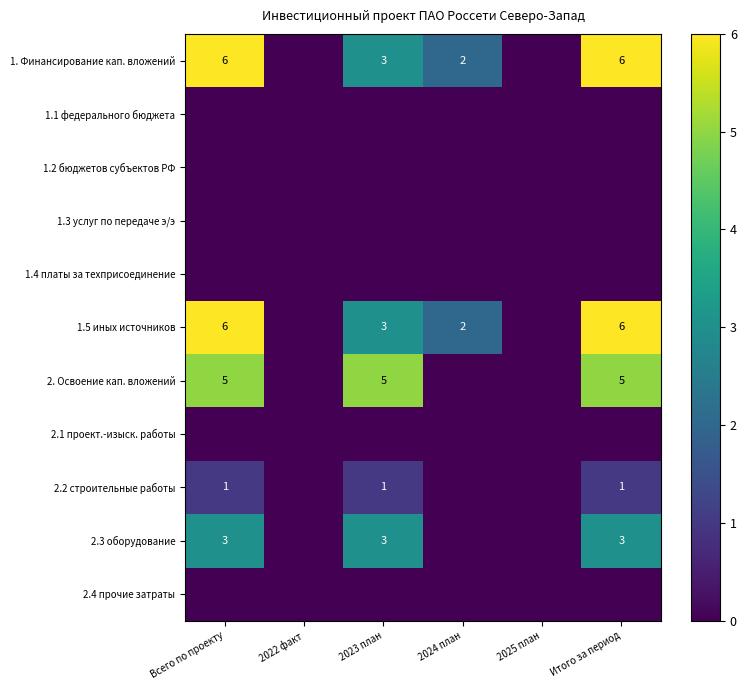

At which label does 2.3 оборудование reach its minimum?

2022 факт